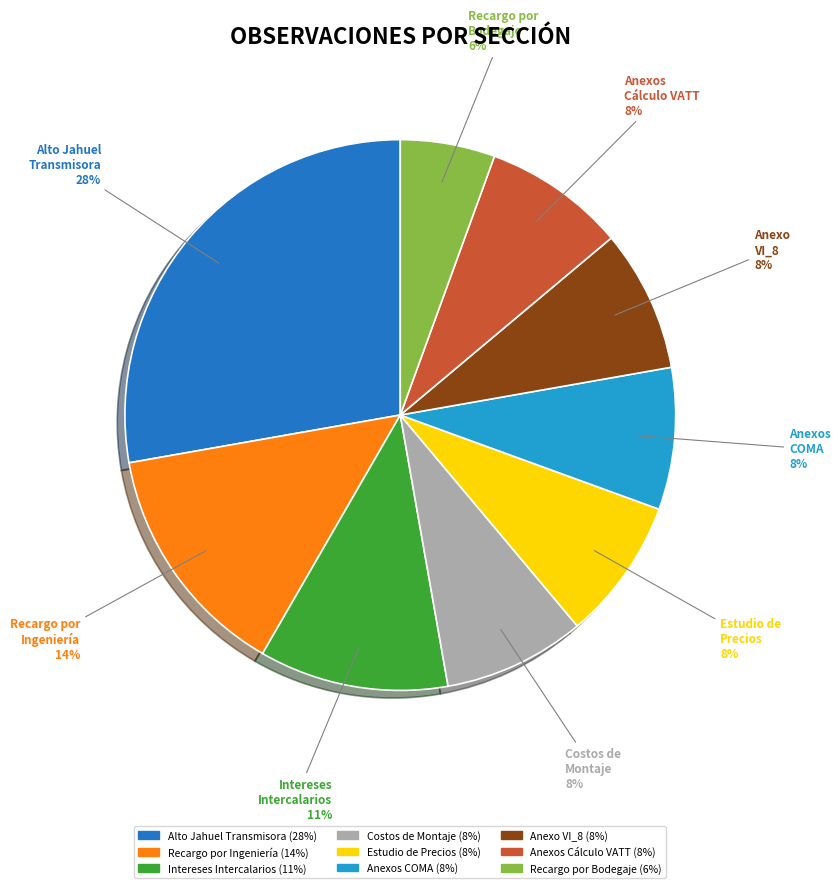

To the nearest percent, what is the average slice percentage?

11%